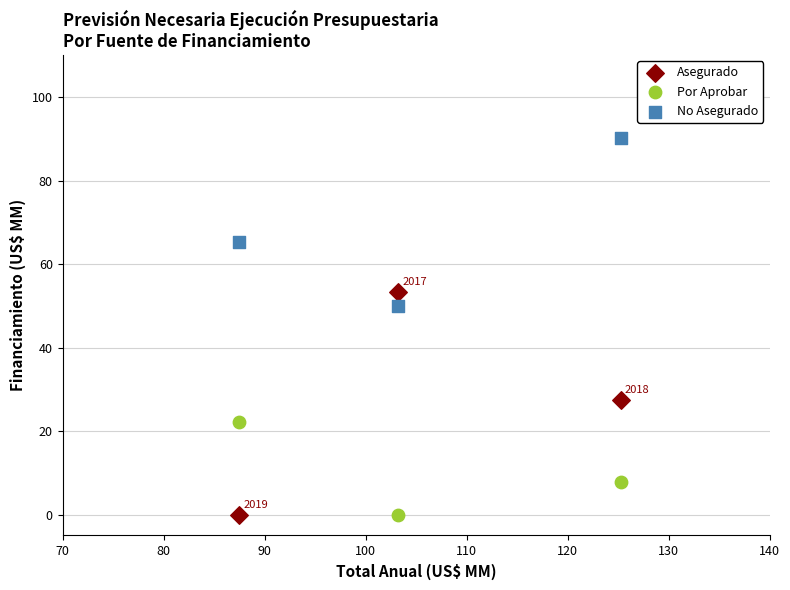

Across all data points, what is the range of X values (max minus min)?

37.7